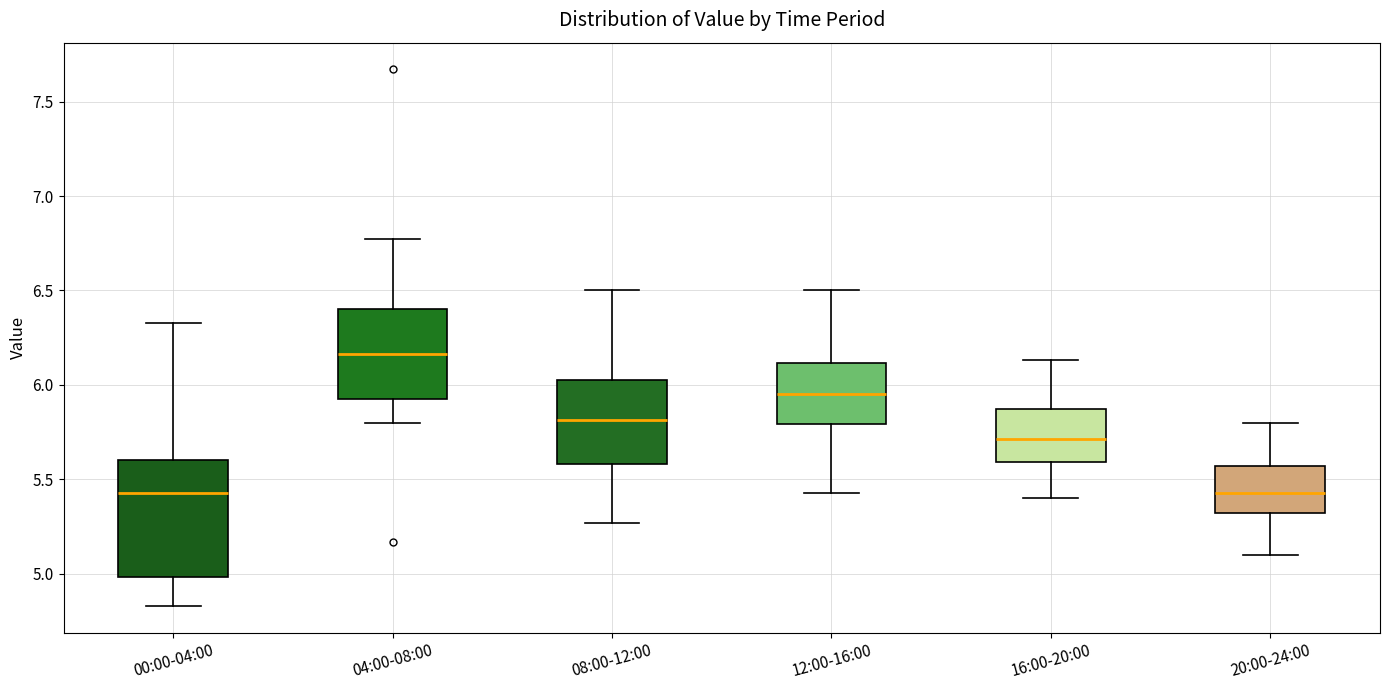

Reading left to right, transcribe this box plot: for each box, give where its median line is, the range the box spans, and where its two whiskers end, as read against the y-axis. The values are not printed on the chart, so give them approximately, as read against the axis.

00:00-04:00: median 5.45, box 5.00 to 5.60, whiskers 4.85 to 6.35
04:00-08:00: median 6.15, box 5.90 to 6.40, whiskers 5.80 to 6.75
08:00-12:00: median 5.80, box 5.60 to 6.05, whiskers 5.25 to 6.50
12:00-16:00: median 5.95, box 5.80 to 6.10, whiskers 5.45 to 6.50
16:00-20:00: median 5.70, box 5.60 to 5.85, whiskers 5.40 to 6.15
20:00-24:00: median 5.45, box 5.30 to 5.55, whiskers 5.10 to 5.80